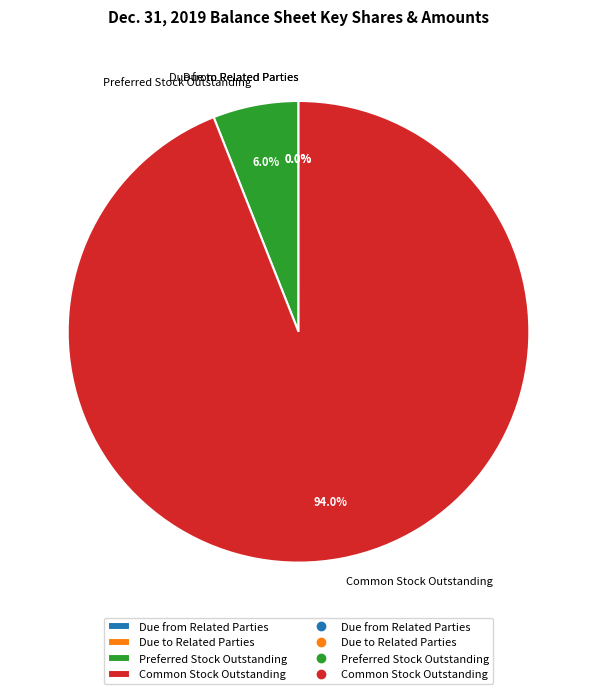

To the nearest percent, what percentage of the pie is Preferred Stock Outstanding?

6%